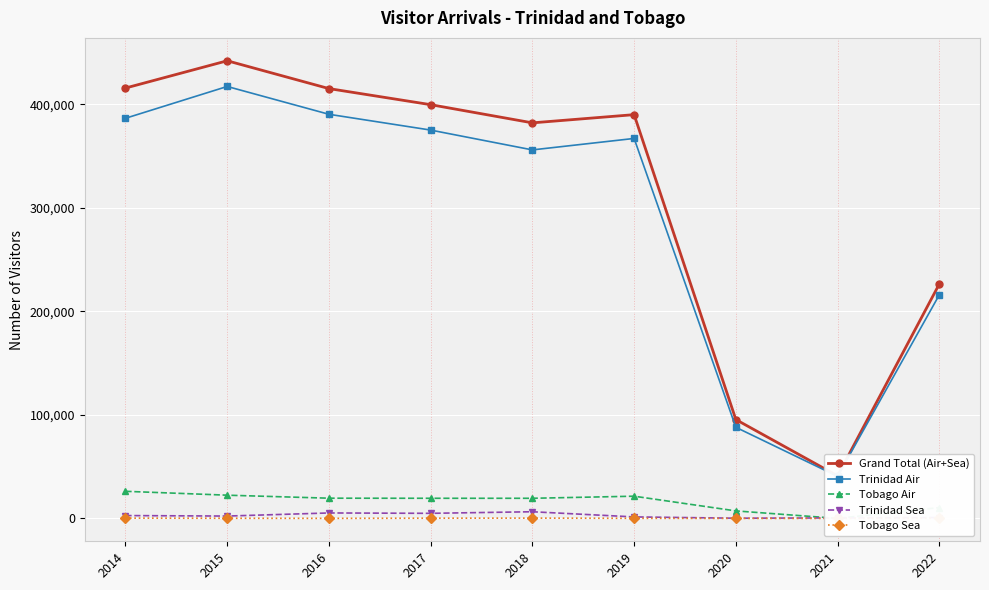

What is the lowest value of the Tobago Sea series?

1